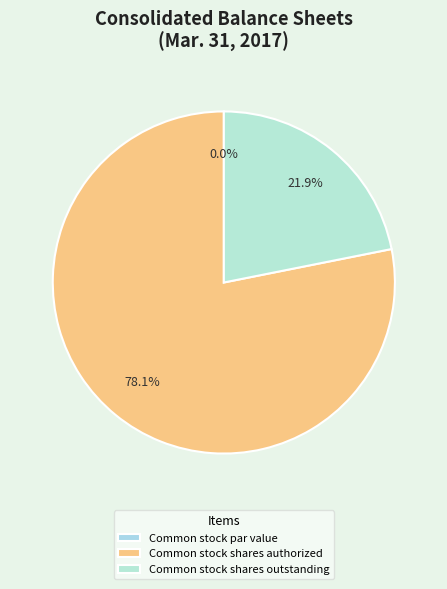

Which slice is the smallest?

Common stock par value